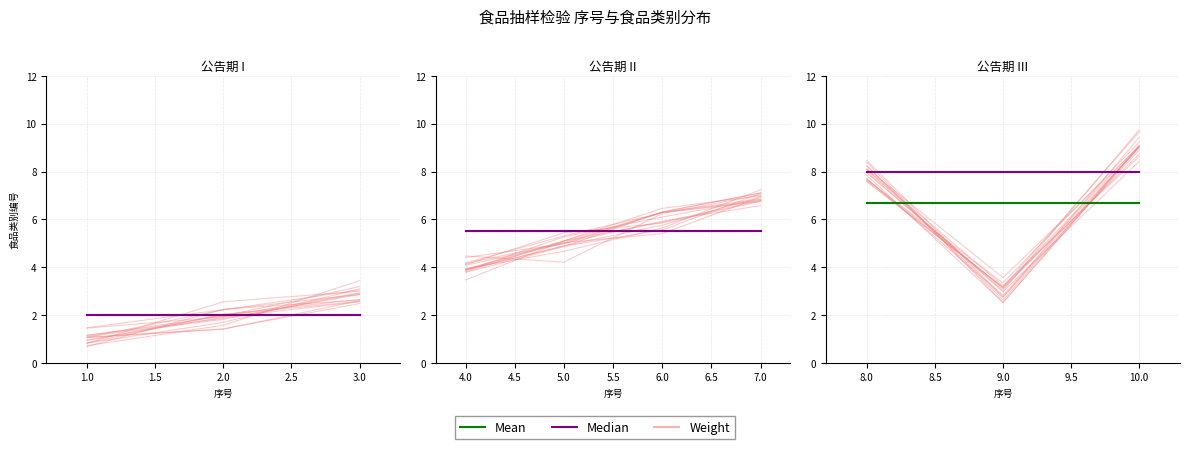

The value of Median at 3.0 is 2.0. True or false?

True